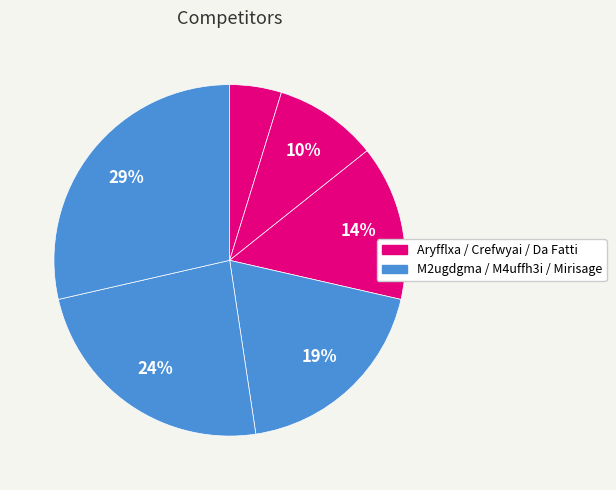

How many segments does this pie chart have?

6